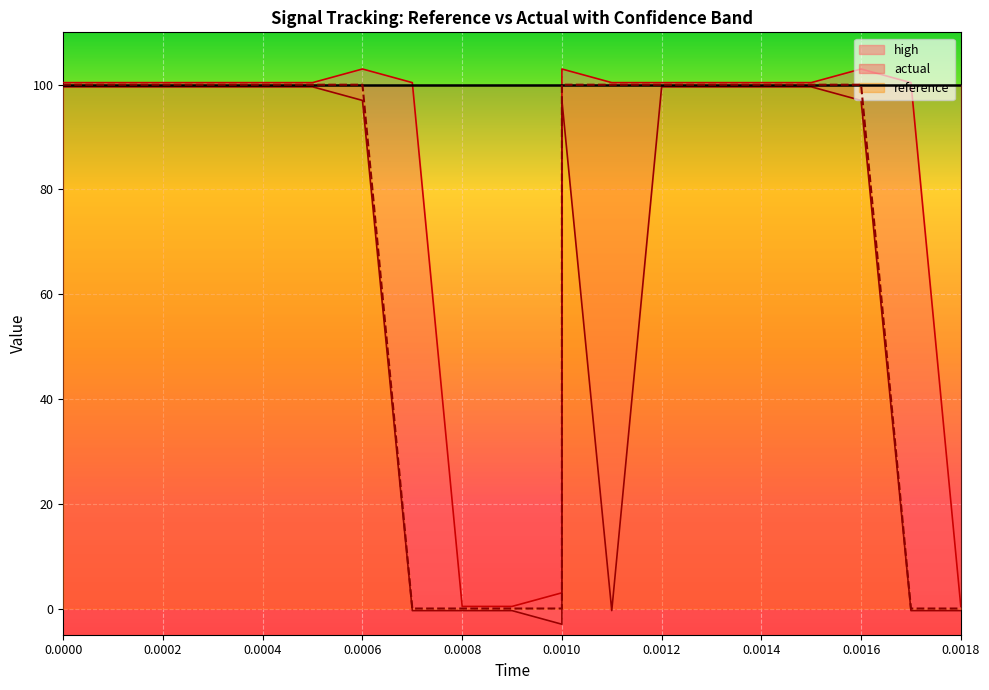

True or false: high and reference intersect in this chart.

False